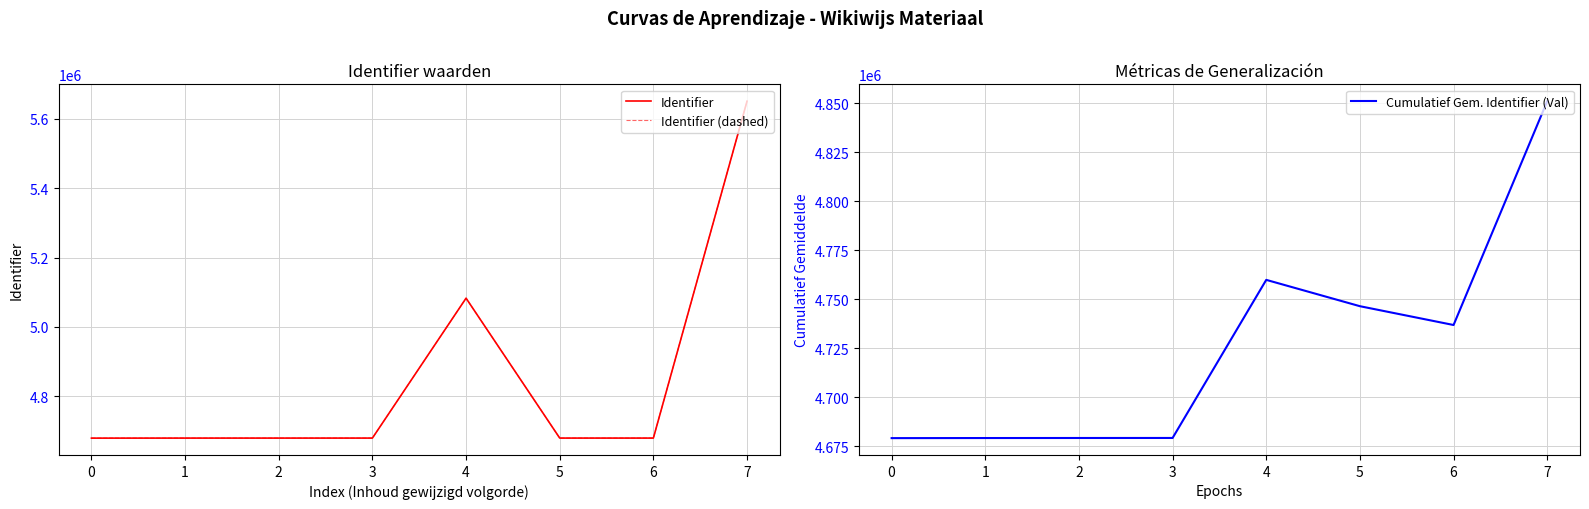

Between 5 and 6, which series saw the biggest shift?

Identifier